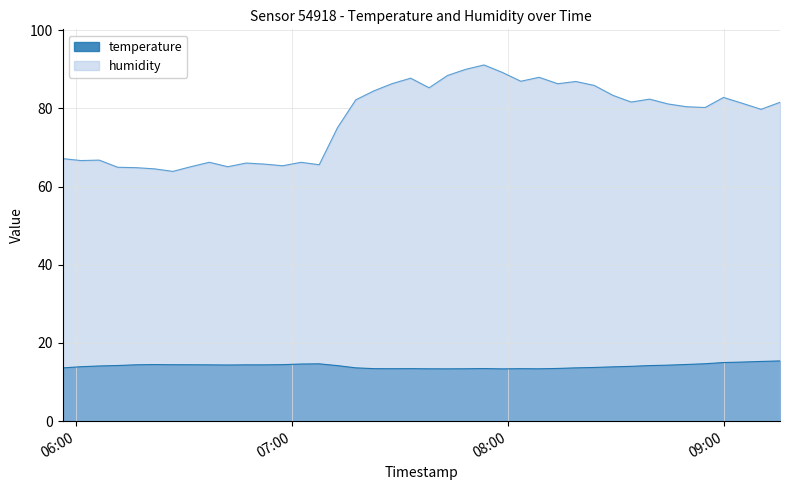

Which series has the widest spread of values?

humidity